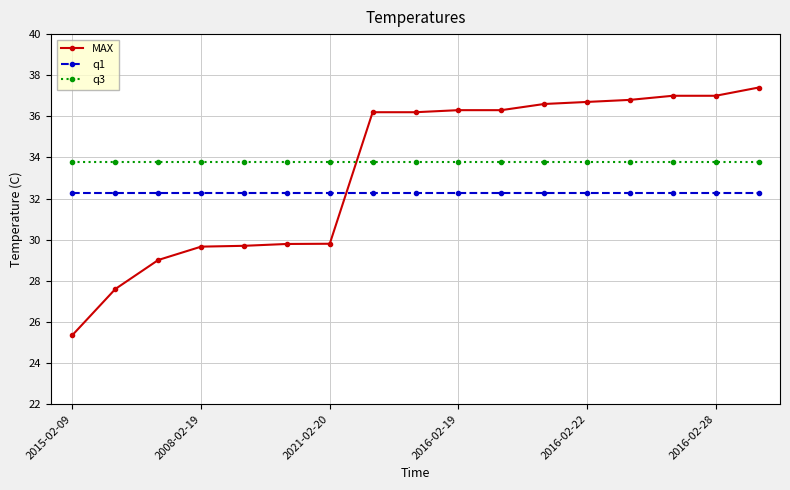

After their last crossing, which series has the higher values: MAX or q3?

MAX